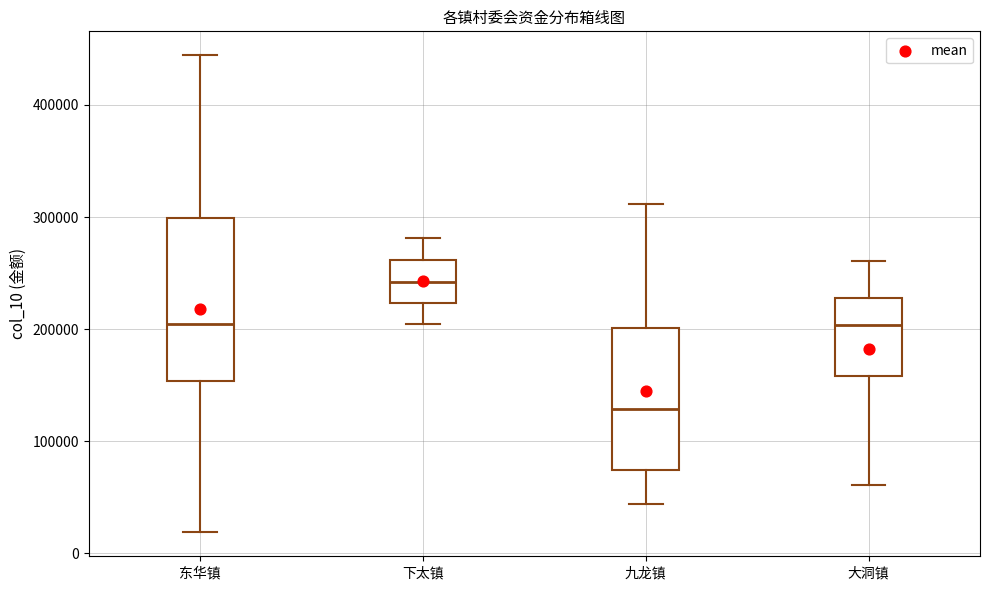

Which box's median line is the lowest?

九龙镇